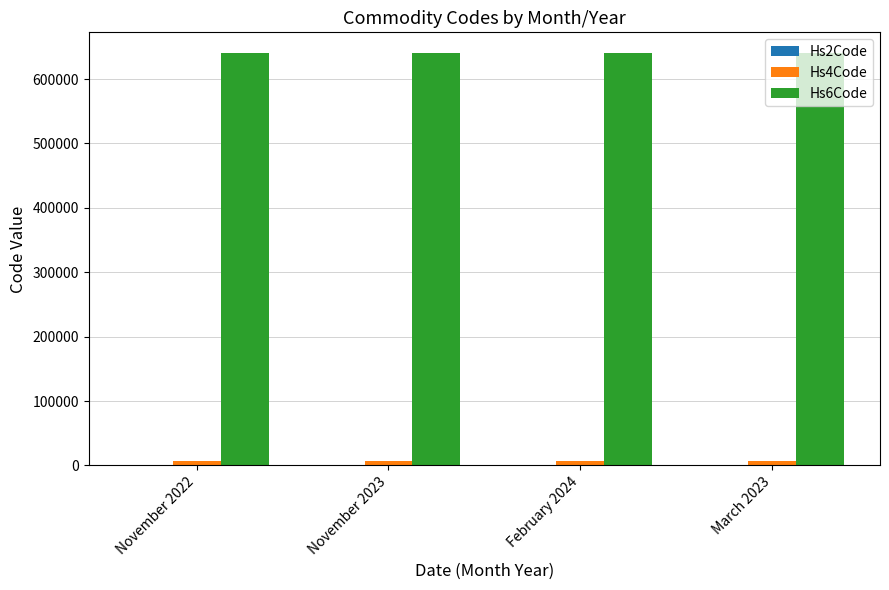

Which series has the largest total across all categories?

Hs6Code